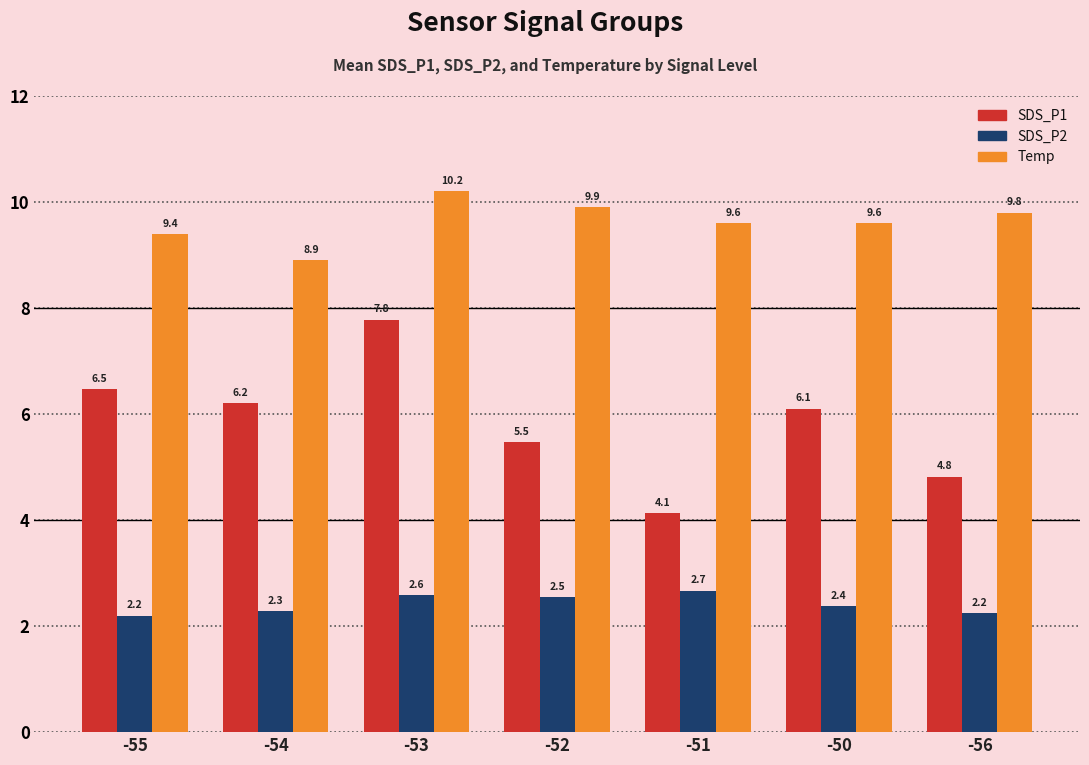

What is the value of the SDS_P2 bar at the 3rd from the left?

2.6